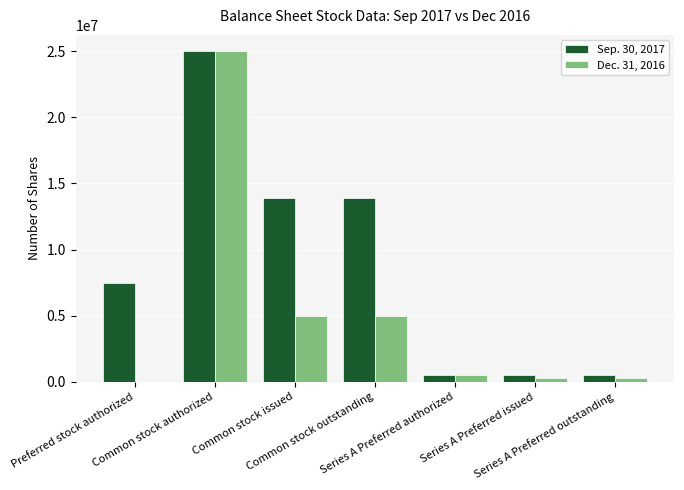

Which series has the largest total across all categories?

Sep. 30, 2017